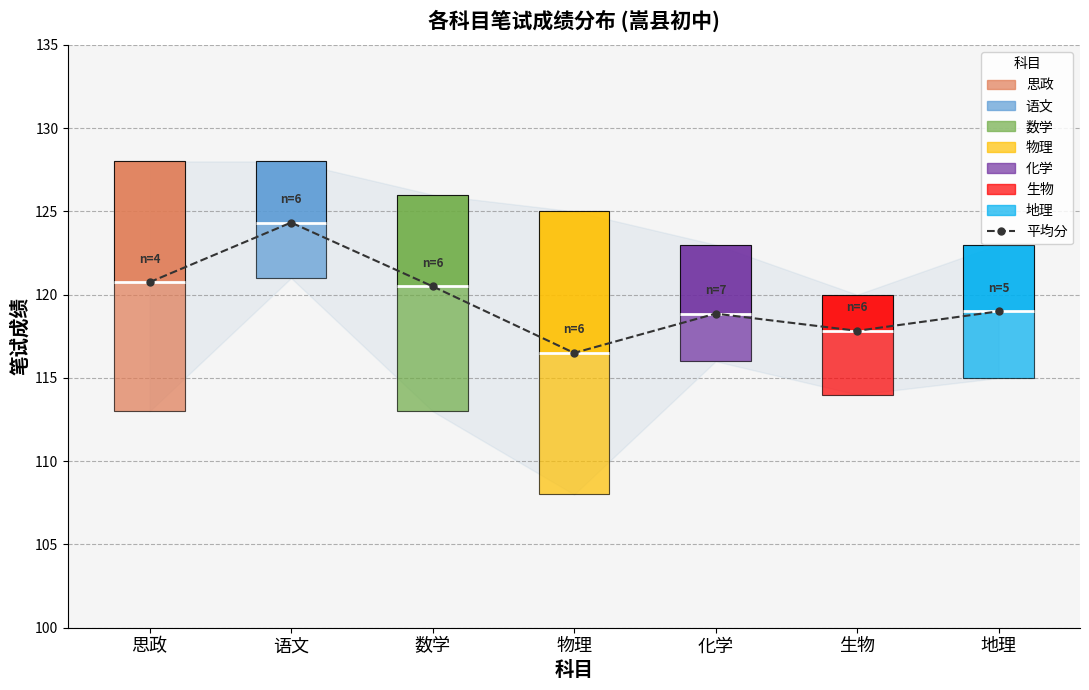

List the labels in order of value, largest first.

语文, 思政, 数学, 地理, 化学, 生物, 物理